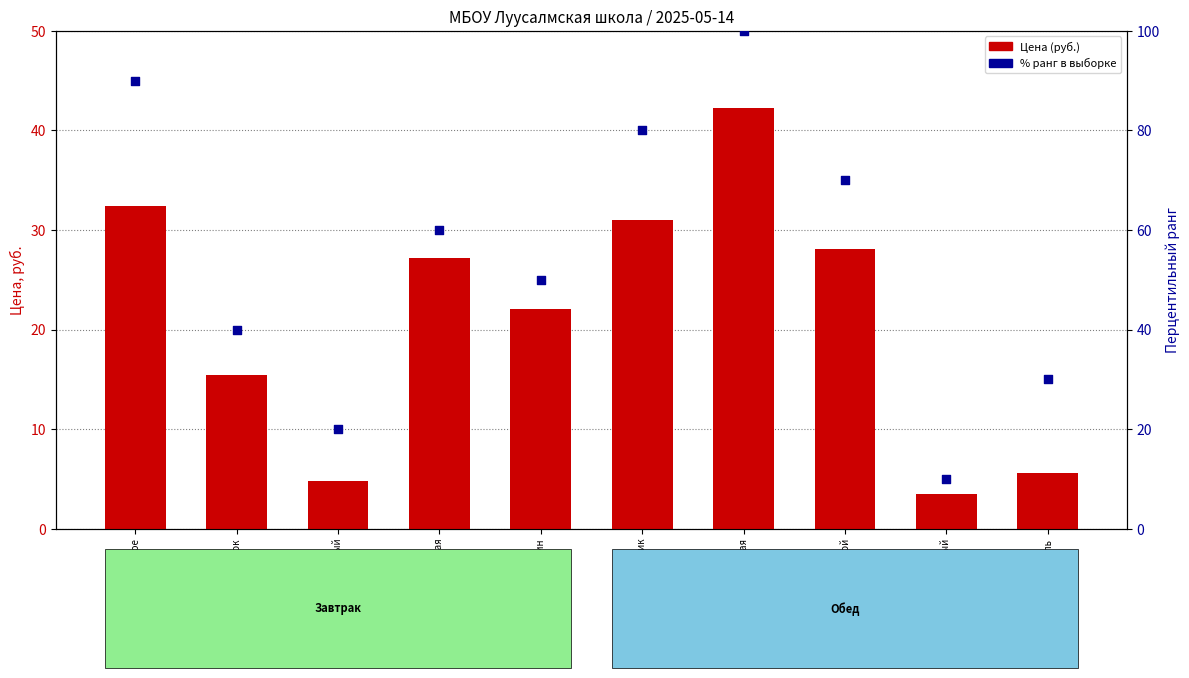

Is the value of Цена (руб.) at Рис отварной greater than the value of % ранг в выборке at Кура отварная?

No